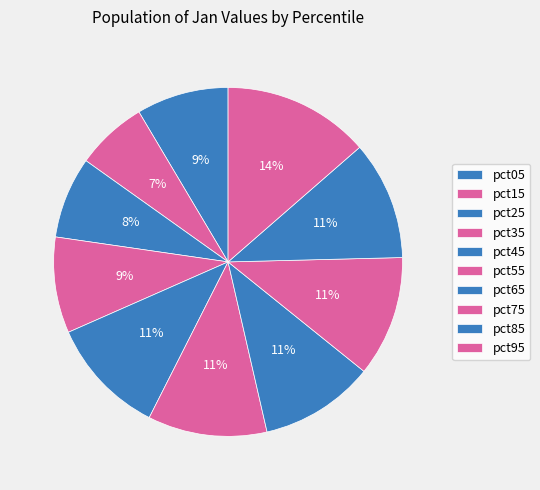

To the nearest percent, what percentage of the pie is pct95?

14%